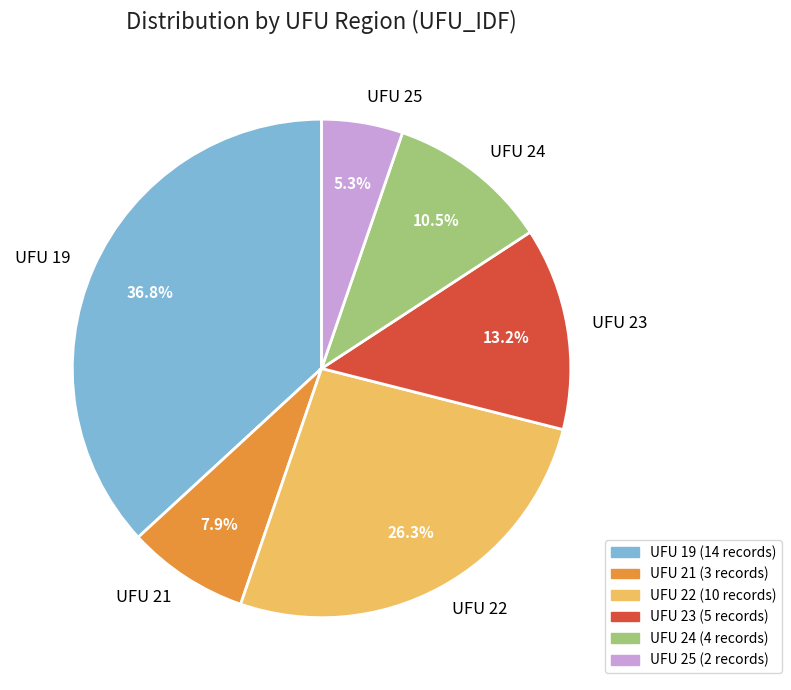

Between UFU 21 and UFU 22, which is larger?

UFU 22